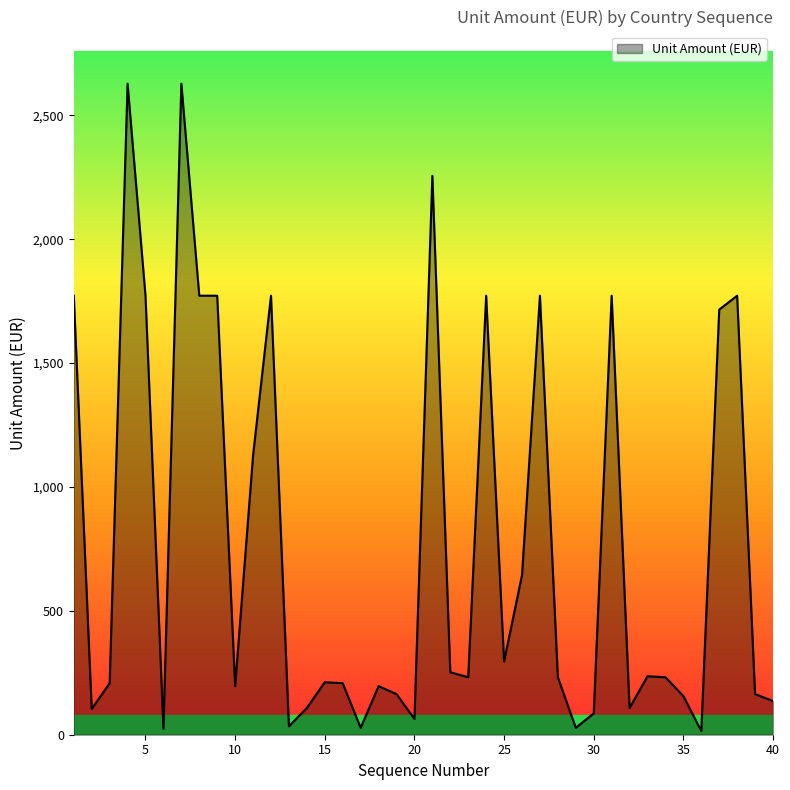

What is the maximum value shown in the chart?

2628